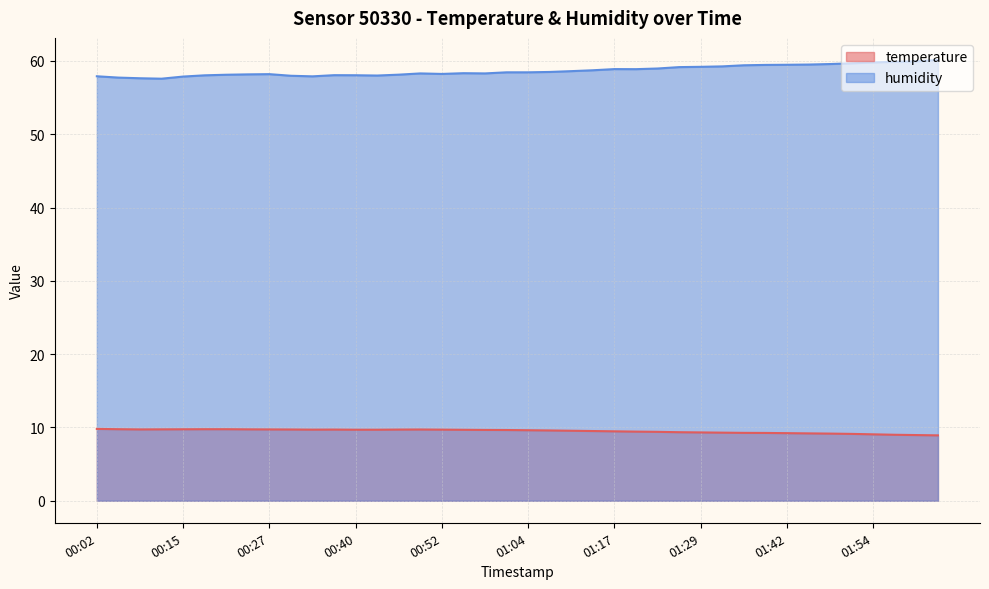

Reading left to right, list all the values displayed in this chart.

temperature: 00:02=9.8	00:05=9.8	00:09=9.7	00:12=9.7	00:15=9.8	00:18=9.8	00:21=9.8	00:24=9.7	00:27=9.7	00:30=9.7	00:33=9.7	00:36=9.7	00:40=9.7	00:43=9.7	00:46=9.7	00:49=9.7	00:52=9.7	00:55=9.7	00:58=9.7	01:01=9.7	01:04=9.6	01:07=9.6	01:11=9.6	01:14=9.5	01:17=9.5	01:20=9.4	01:23=9.4	01:26=9.3	01:29=9.3	01:32=9.3	01:35=9.3	01:38=9.2	01:42=9.2	01:45=9.2	01:48=9.2	01:51=9.1	01:54=9.1	01:57=9.0	02:00=9.0	02:03=8.9
humidity: 00:02=57.9	00:05=57.7	00:09=57.6	00:12=57.6	00:15=57.9	00:18=58.0	00:21=58.1	00:24=58.2	00:27=58.2	00:30=58.0	00:33=57.9	00:36=58.1	00:40=58.0	00:43=58.0	00:46=58.1	00:49=58.3	00:52=58.2	00:55=58.3	00:58=58.3	01:01=58.5	01:04=58.5	01:07=58.5	01:11=58.6	01:14=58.7	01:17=58.9	01:20=58.9	01:23=59.0	01:26=59.2	01:29=59.2	01:32=59.3	01:35=59.4	01:38=59.5	01:42=59.5	01:45=59.5	01:48=59.6	01:51=59.7	01:54=59.8	01:57=59.9	02:00=60.0	02:03=60.1